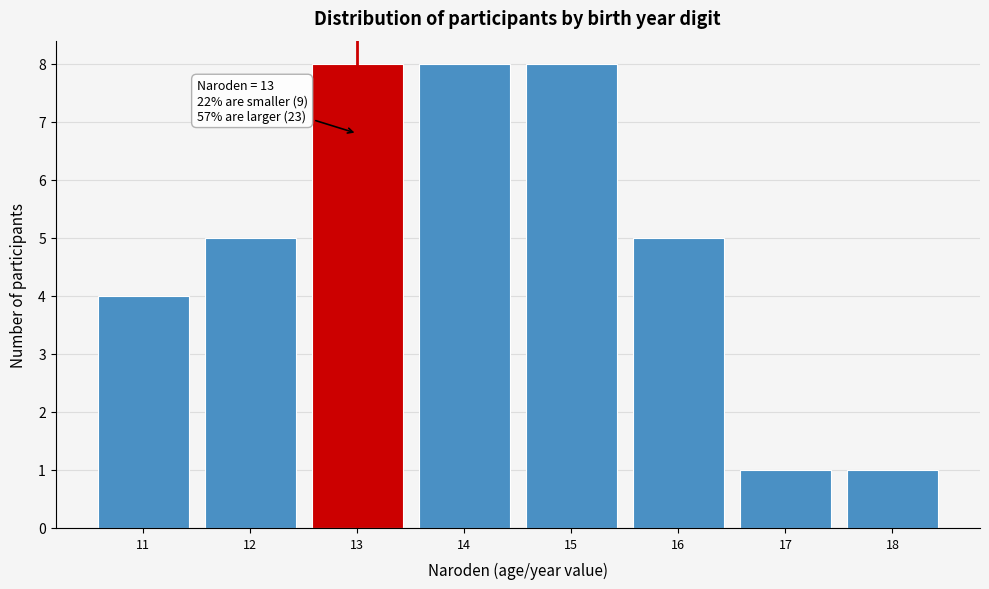

Reading left to right, list all the values displayed in this chart.

11=4	12=5	13=8	14=8	15=8	16=5	17=1	18=1